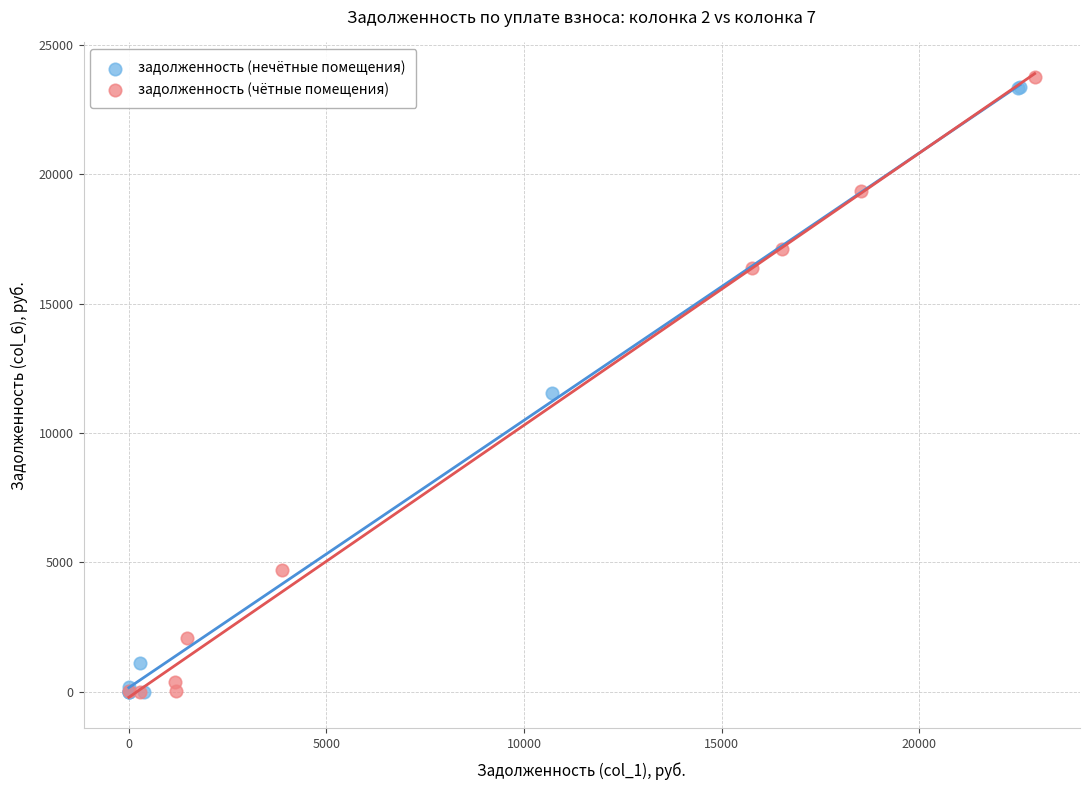

Which series has the widest spread of Y values?

задолженность (чётные помещения)